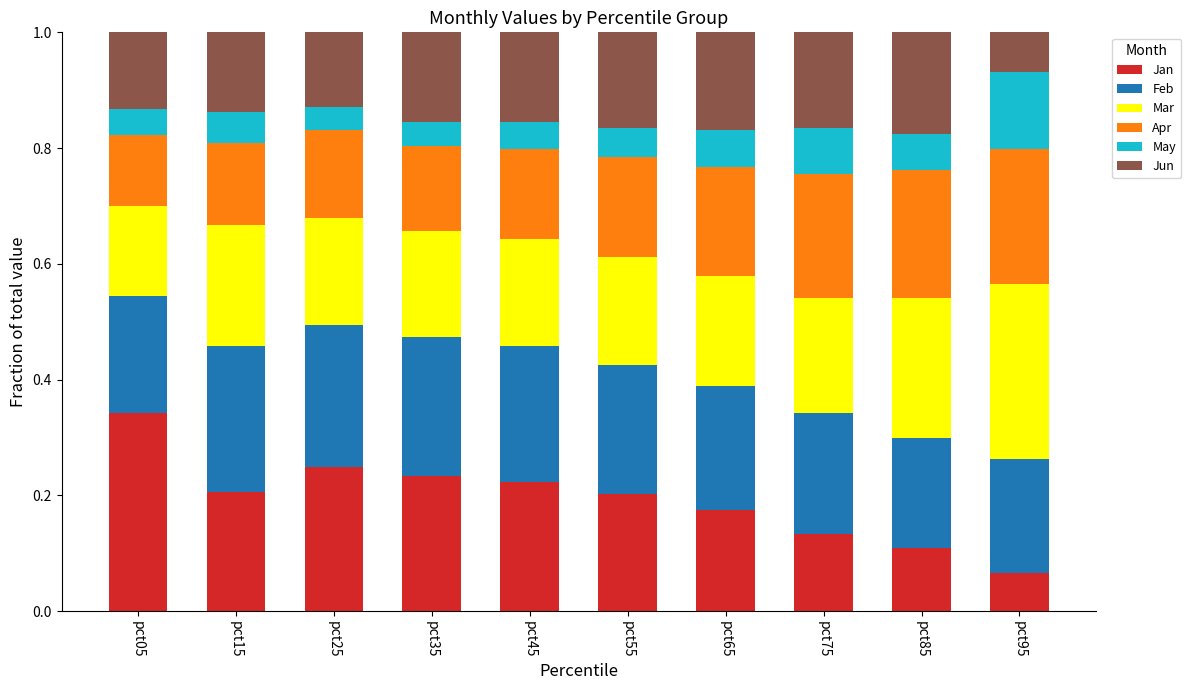

At which label does Jan reach its peak?

pct05